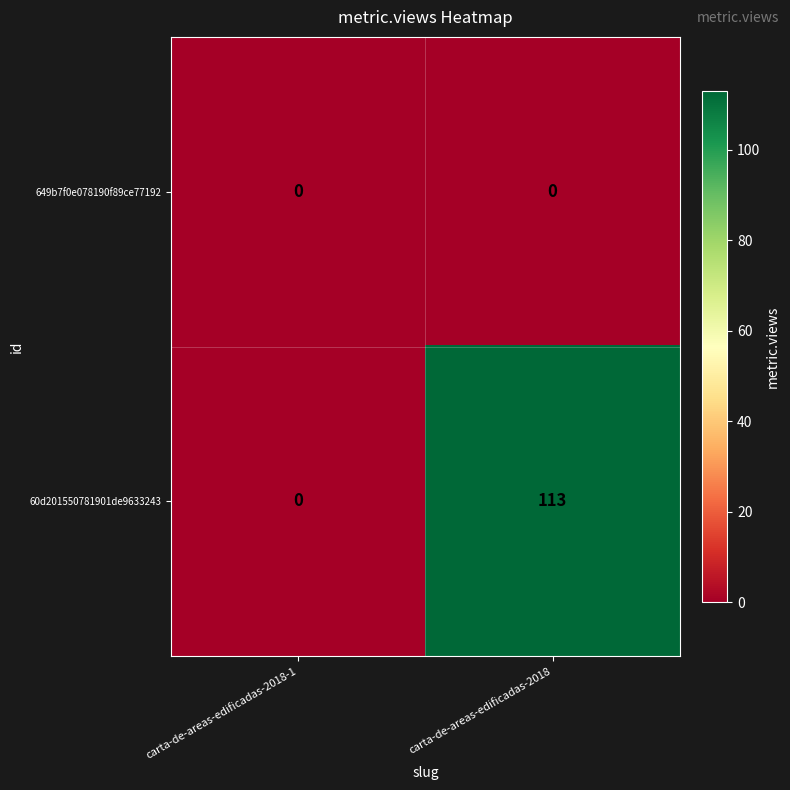

How many data points does each series have?

2